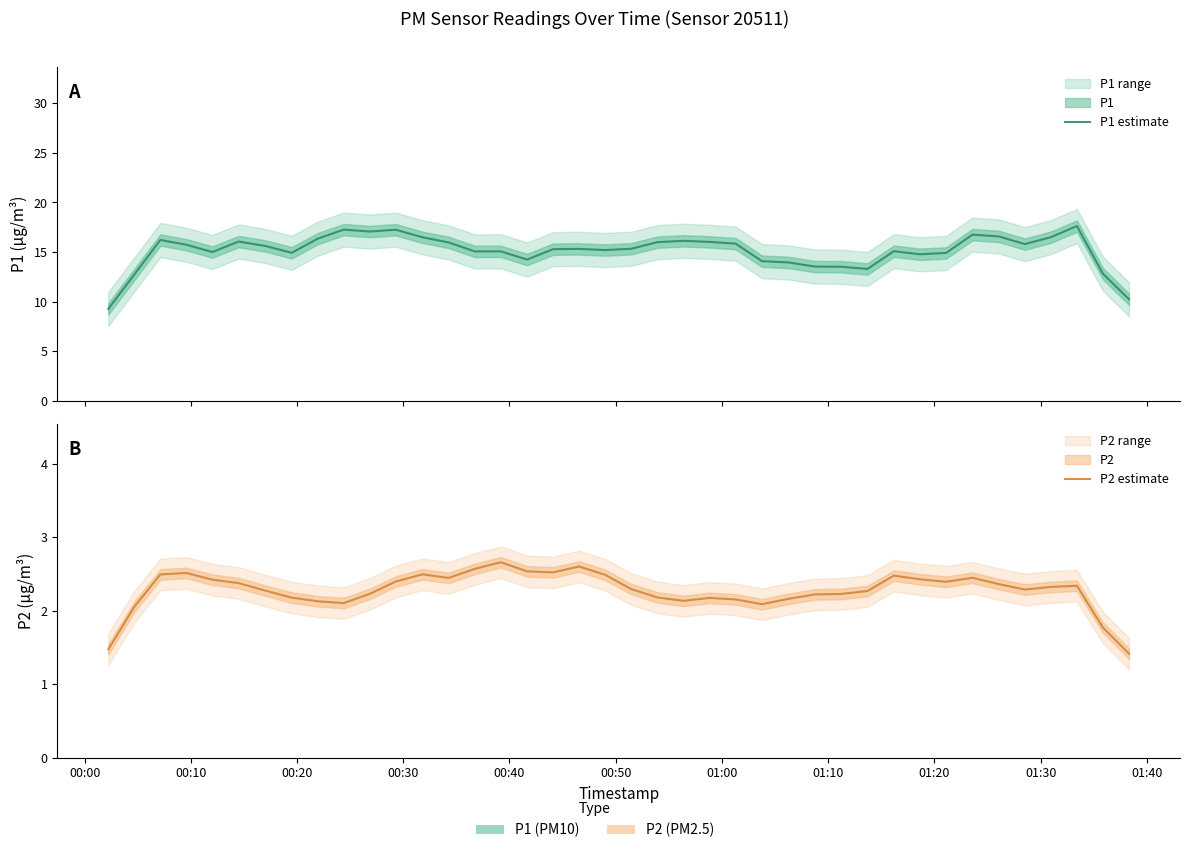

Is the value of P2 estimate at 13 greater than the value of P1 estimate at 01:00?

No